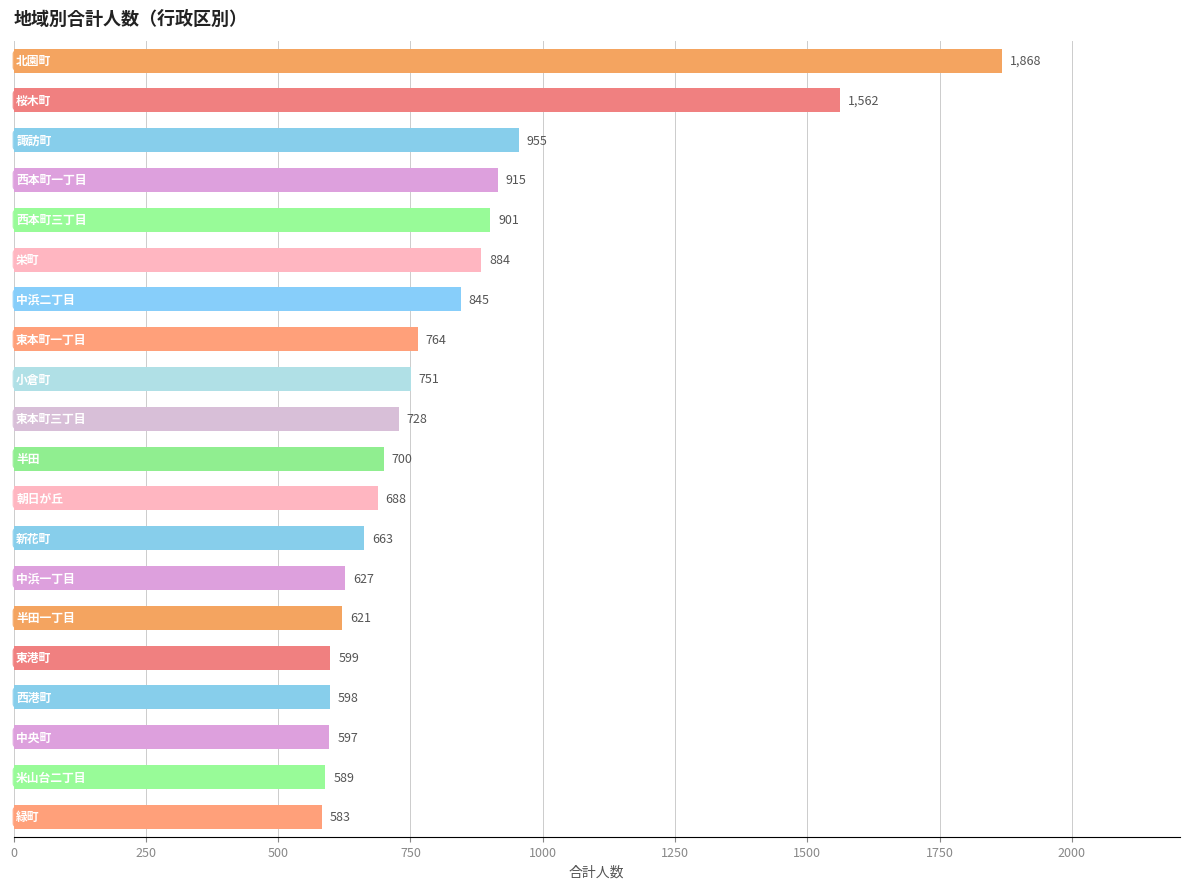

What is the value of the 8th bar from the top?

764